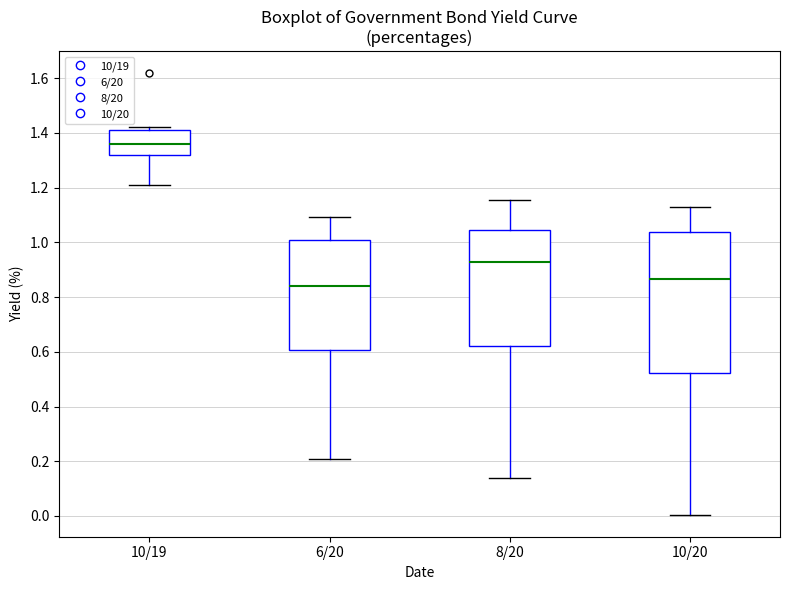

Which box has the lowest median line?

6/20